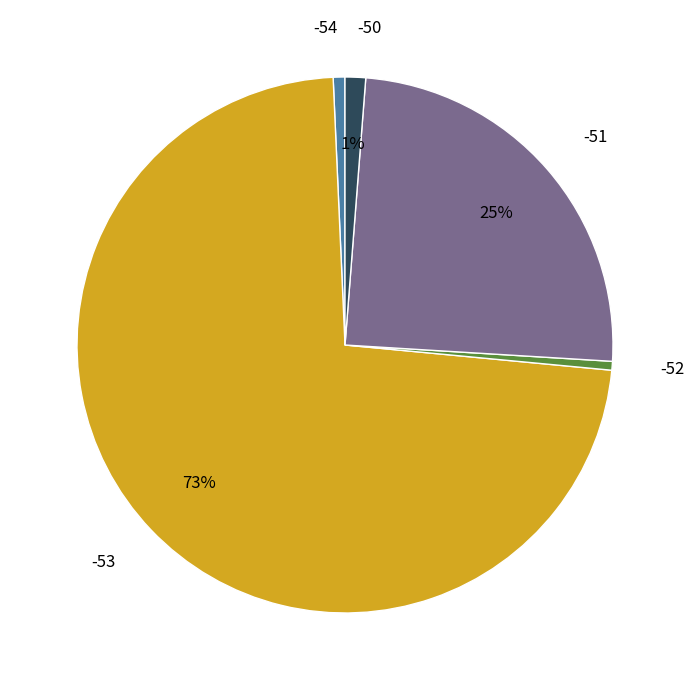

To the nearest percent, what is the combined percentage of -53 and -52?

73%